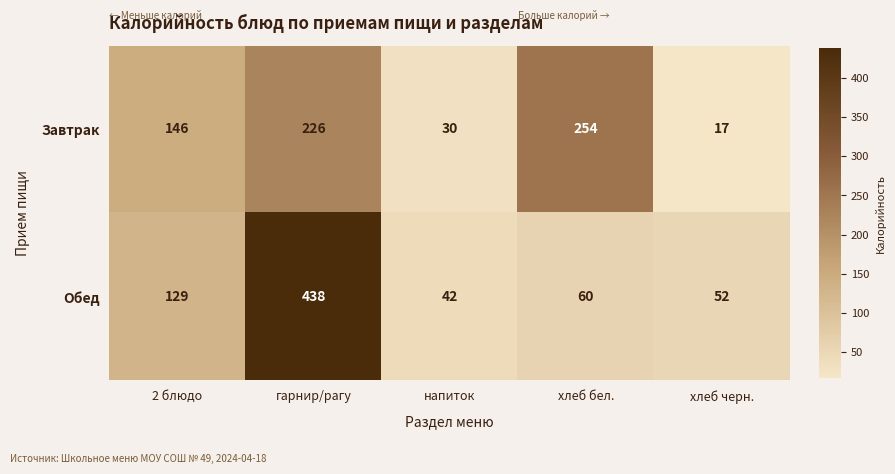

Which series changed the most between напиток and хлеб бел.?

Завтрак